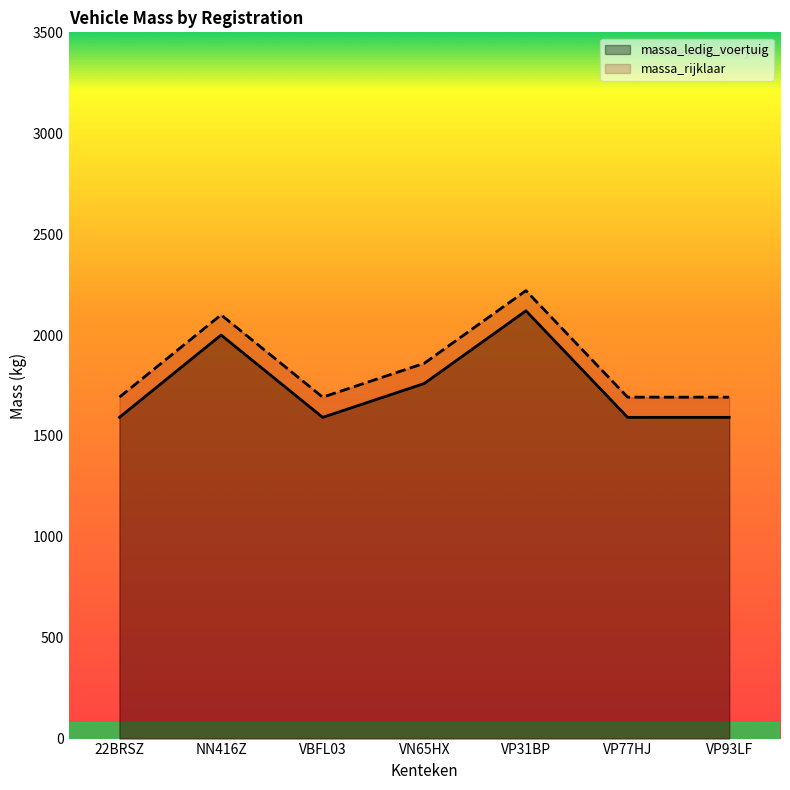

How many series are shown in this chart?

2